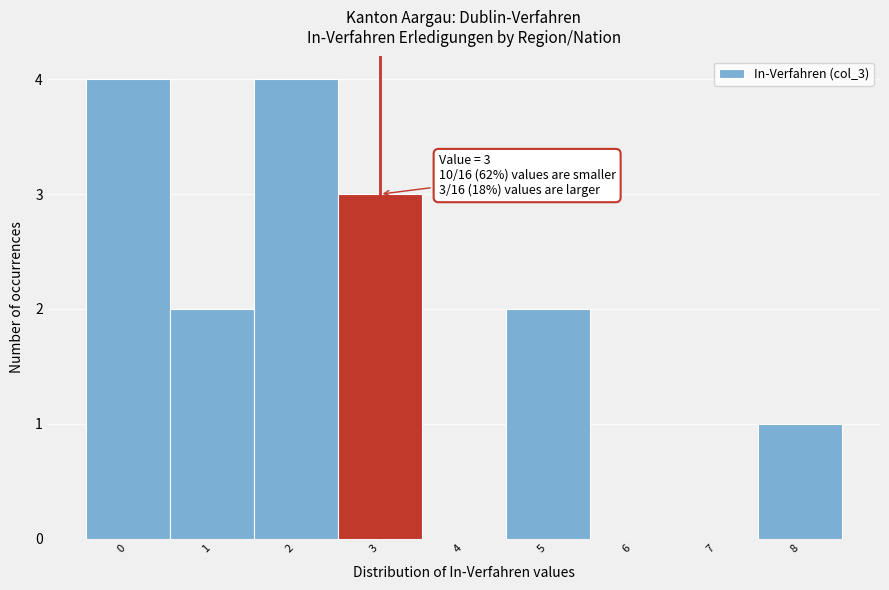

Reading left to right, what are all the values shown in this chart?

0=4	1=2	2=4	3=3	4=0	5=2	6=0	7=0	8=1